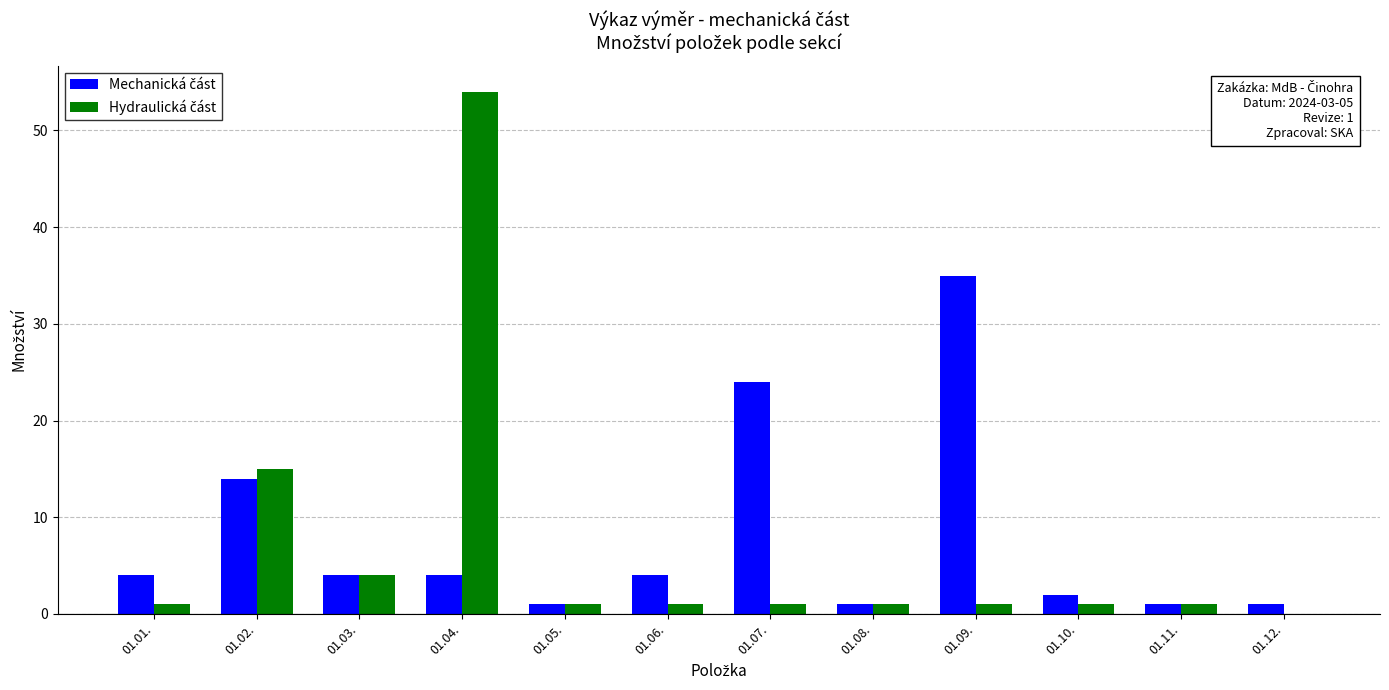

What is the total value across all series at 01.06.?

5